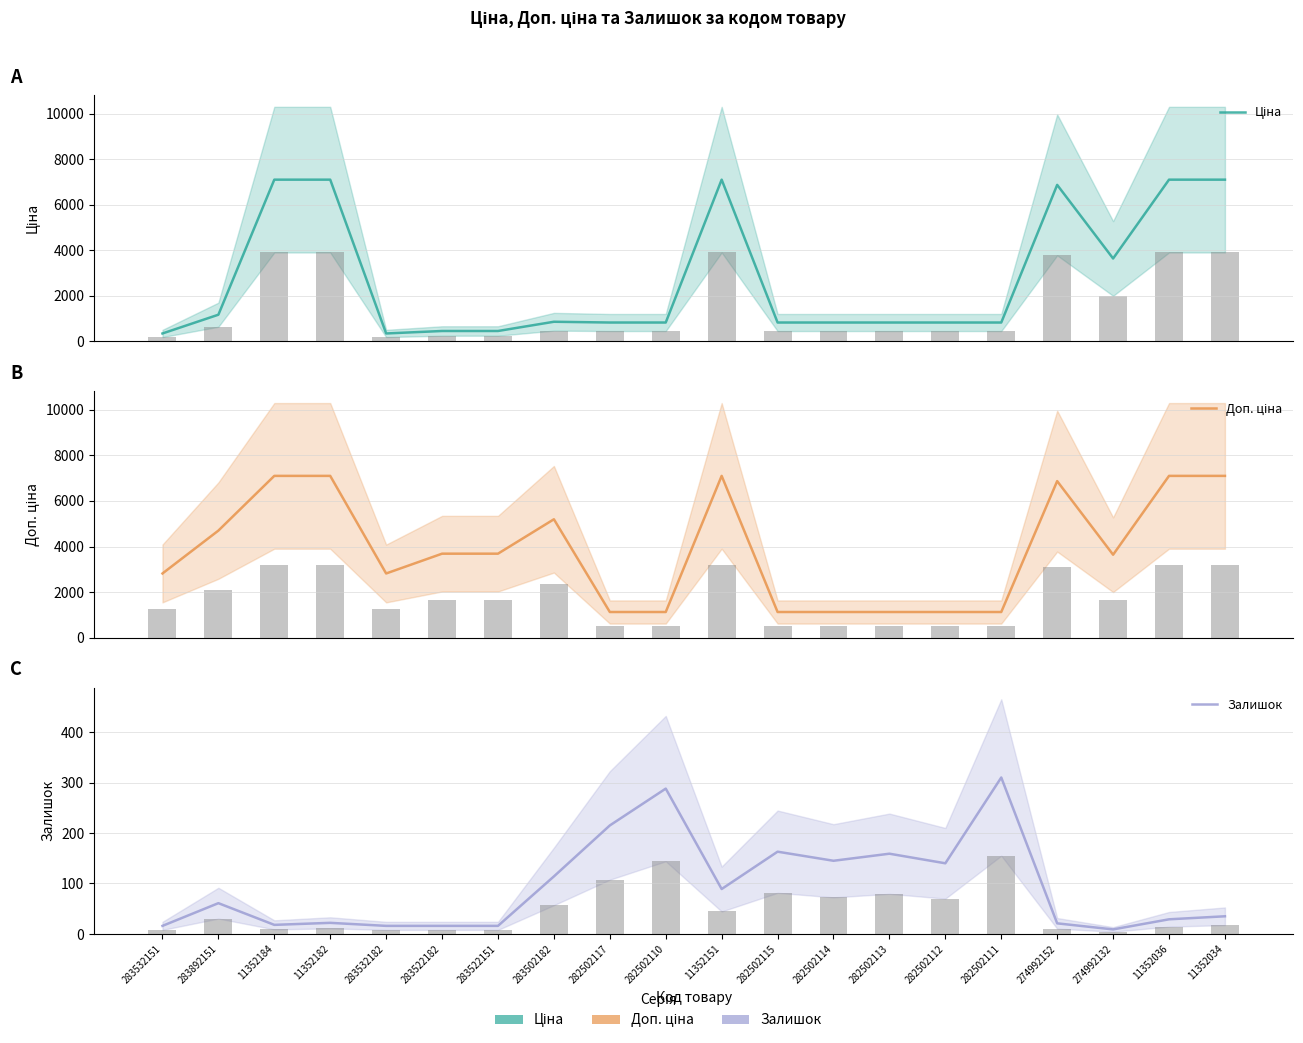

What is the label of the 5th bar from the right?

282502111